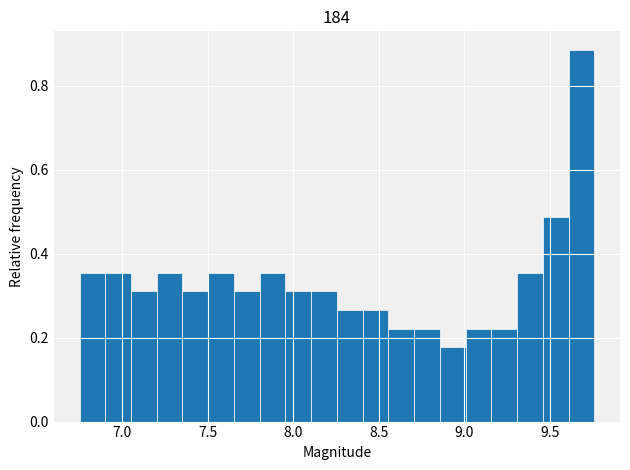

Around what value on the x-axis is the tallest bar? Give the approximate position of its centre, as read against the axis.

9.70